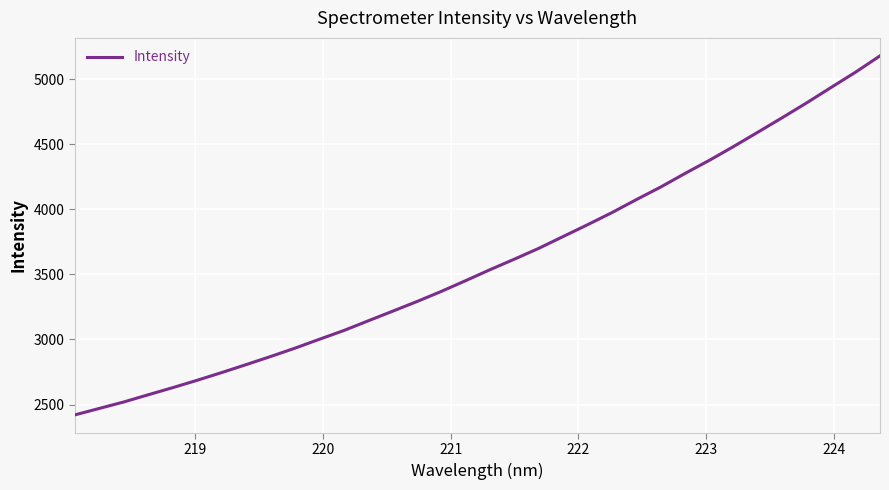

What is the difference between the maximum and minimum values?

2757.8